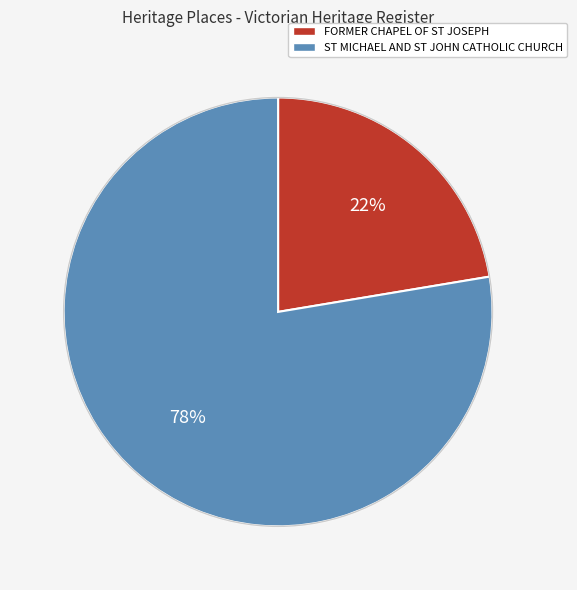

Is it true that FORMER CHAPEL OF ST JOSEPH is 22% of the pie?

True